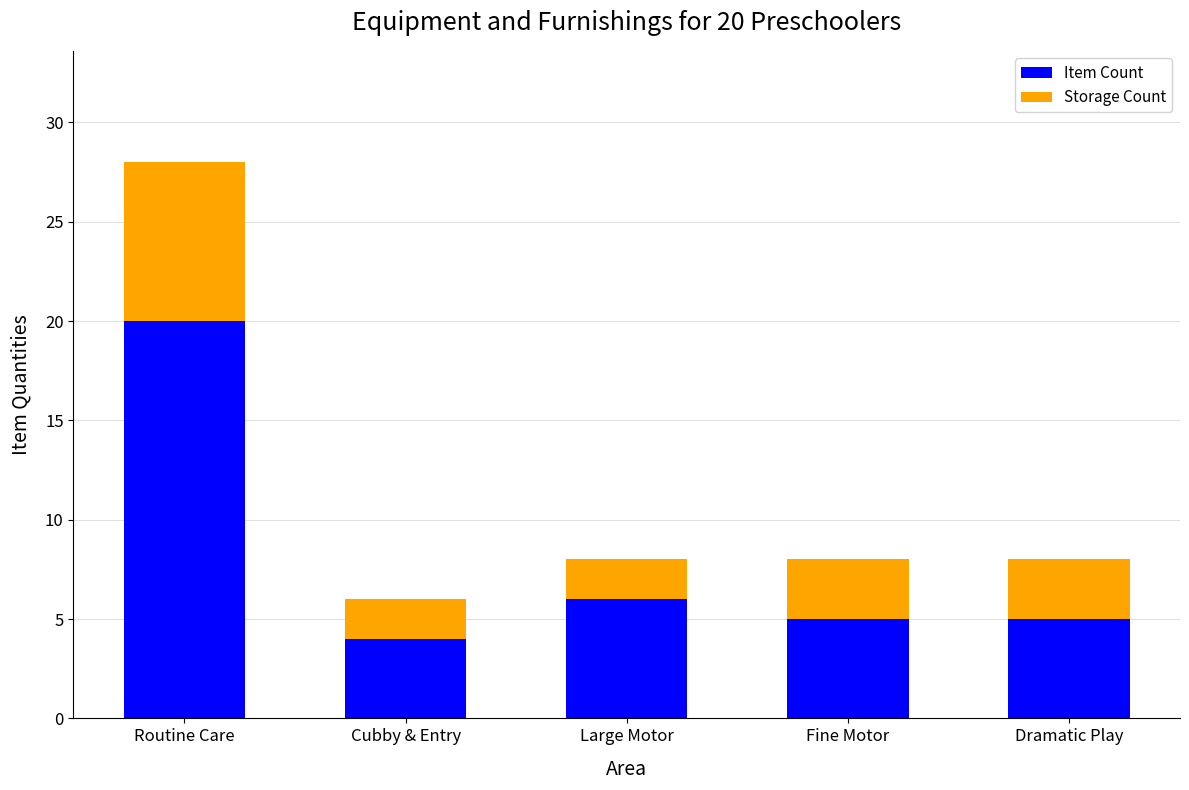

Are the bars horizontal?

No